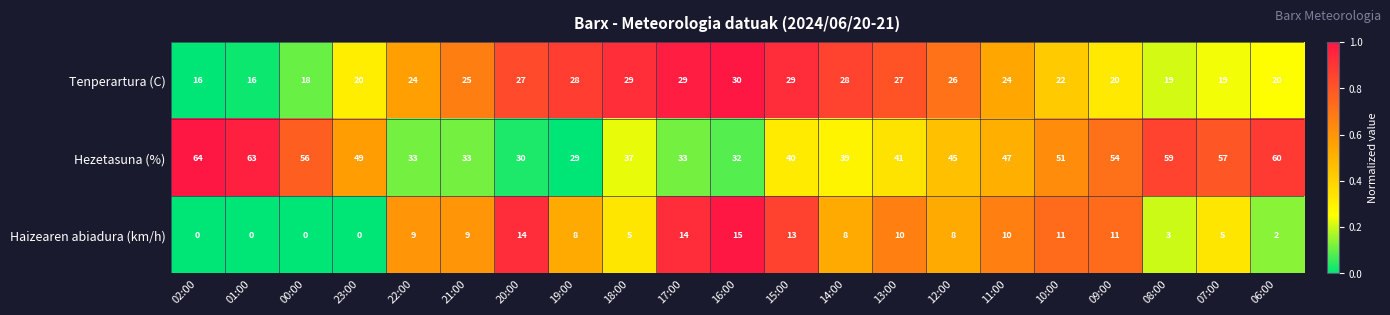

At which category is the sum across all series the highest?

09:00